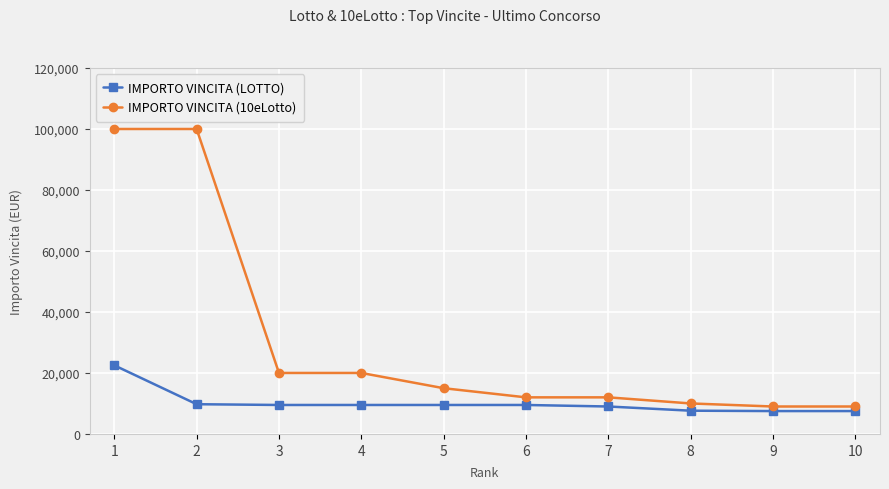

What is the value of the IMPORTO VINCITA (LOTTO) point at the 10th from the left?

7500